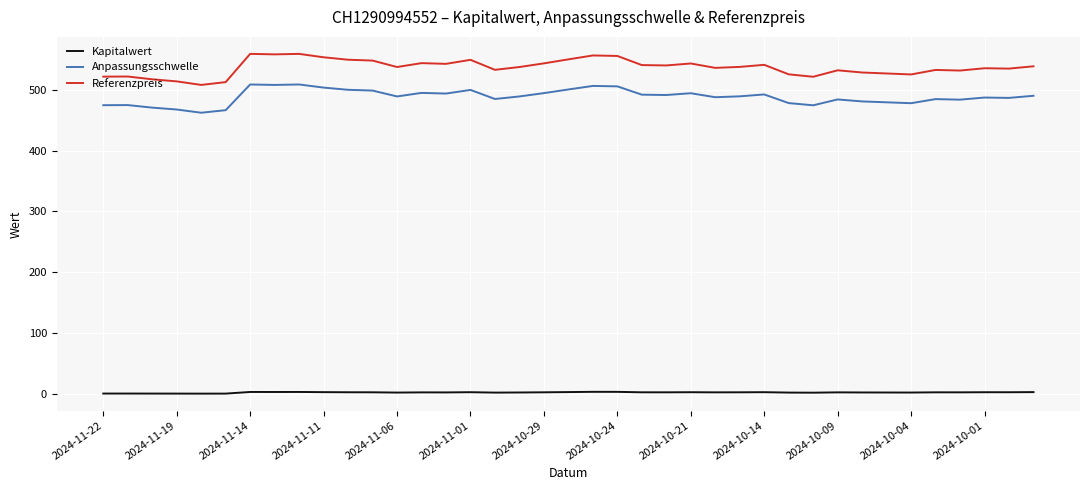

What is the average value of the Referenzpreis series?

536.8